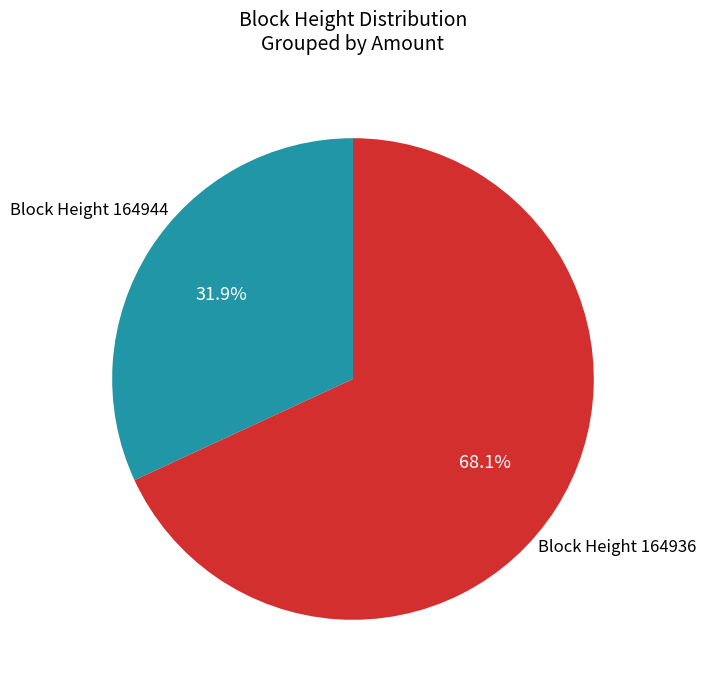

Is there any slice that represents more than half of the pie?

Yes